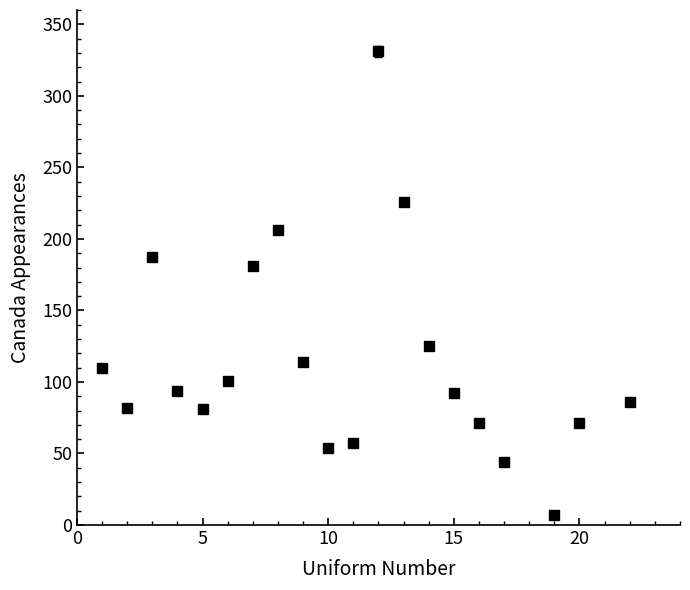

What is the maximum value shown in the chart?

331